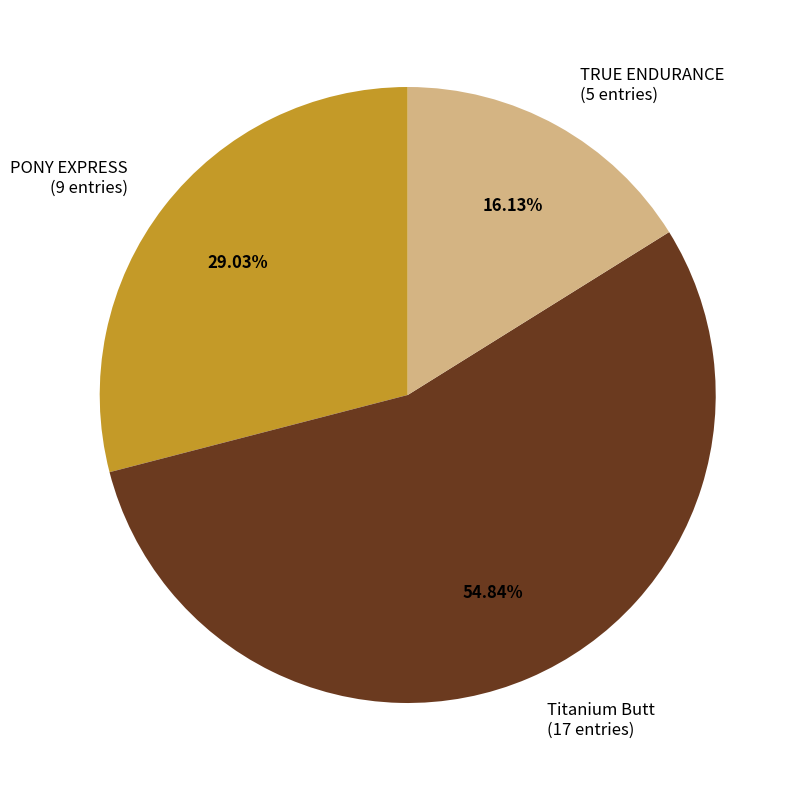

Rank the categories by value from lowest to highest.

TRUE ENDURANCE (5 entries), PONY EXPRESS (9 entries), Titanium Butt (17 entries)